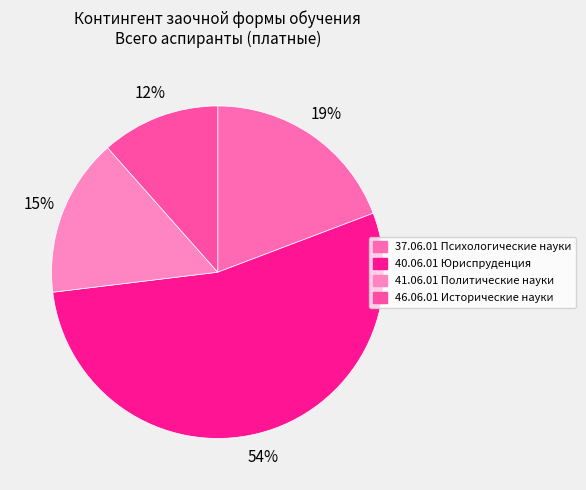

To the nearest percent, what percentage of the pie is 46.06.01 Исторические науки?

12%